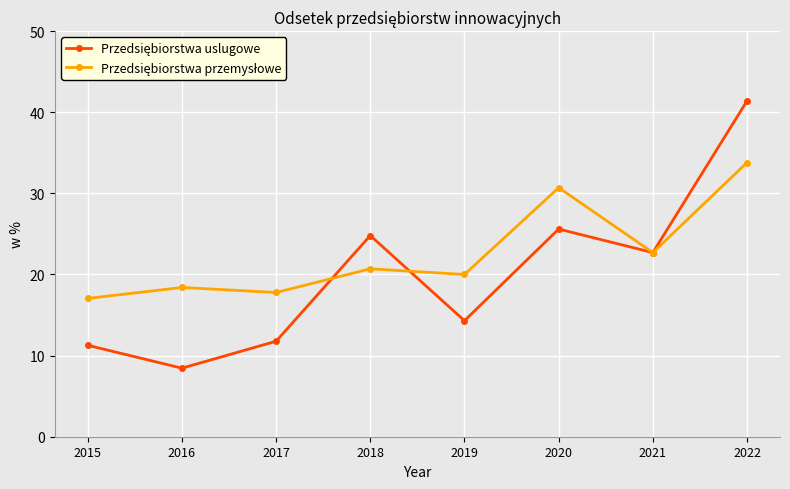

What is the total value across all series at 2020?

56.3